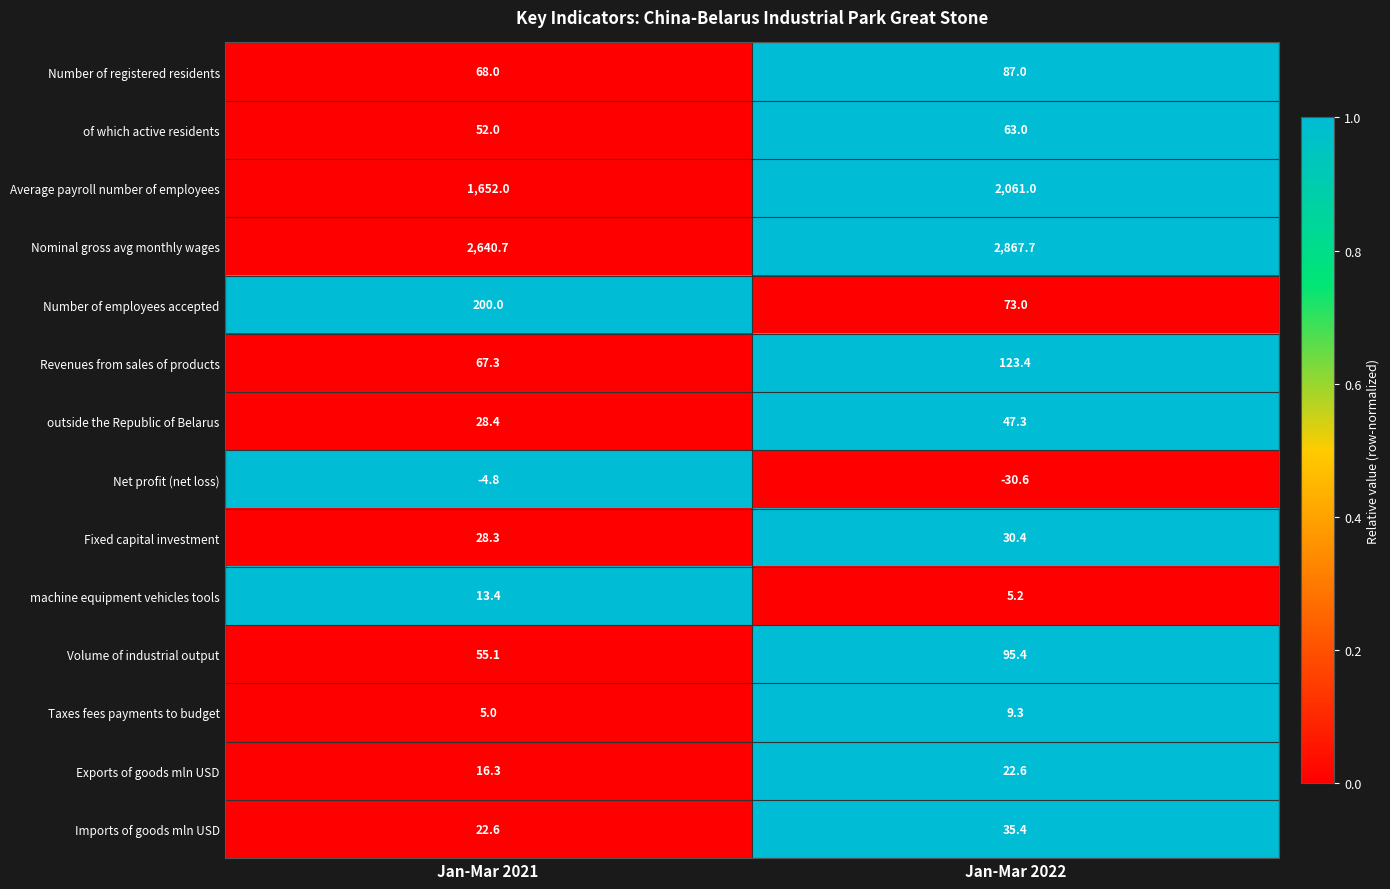

What is the total value across all series at Jan-Mar 2021?

4844.3